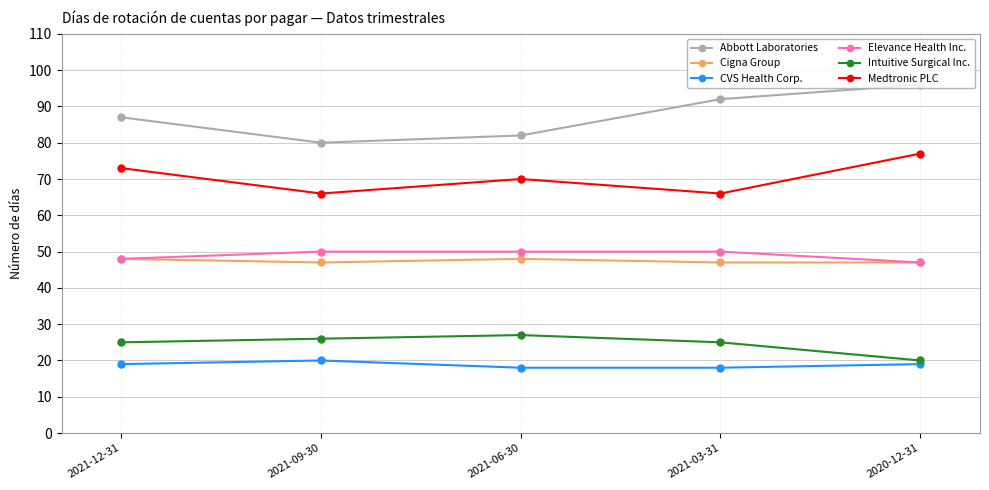

What is the difference between the Elevance Health Inc. values at 2021-12-31 and 2021-03-31?

2